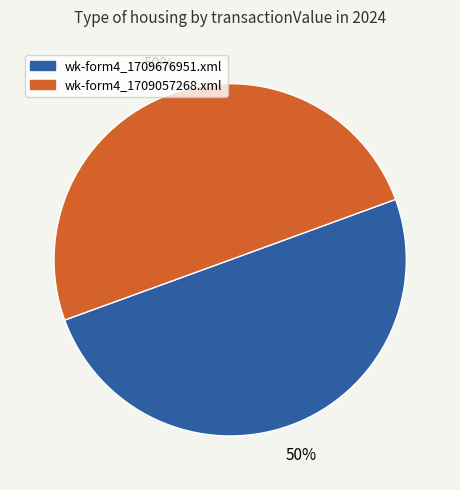

To the nearest percent, what is the combined percentage of wk-form4_1709057268.xml and wk-form4_1709676951.xml?

100%